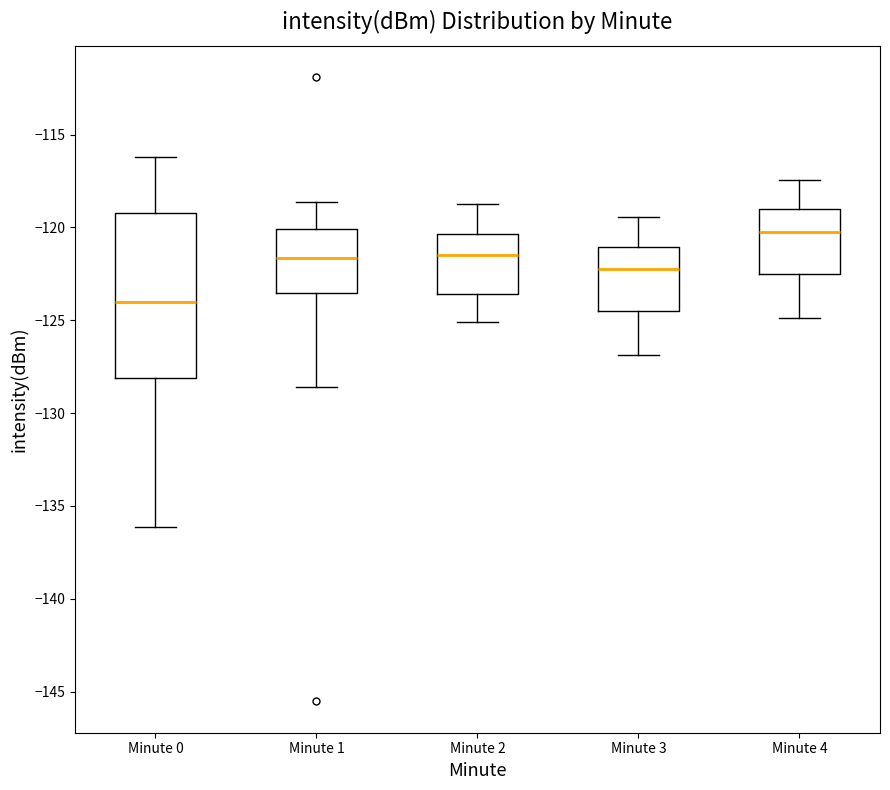

Reading left to right, read every box against the y-axis: the position of its median line, the range the box covers, and the ends of its whiskers. The values are not printed on the chart, so give them approximately, as read against the axis.

Minute 0: median -124.0, box -128.0 to -119.0, whiskers -136.0 to -116.0
Minute 1: median -121.5, box -123.5 to -120.0, whiskers -128.5 to -118.5
Minute 2: median -121.5, box -123.5 to -120.5, whiskers -125.0 to -119.0
Minute 3: median -122.0, box -124.5 to -121.0, whiskers -127.0 to -119.5
Minute 4: median -120.0, box -122.5 to -119.0, whiskers -125.0 to -117.5